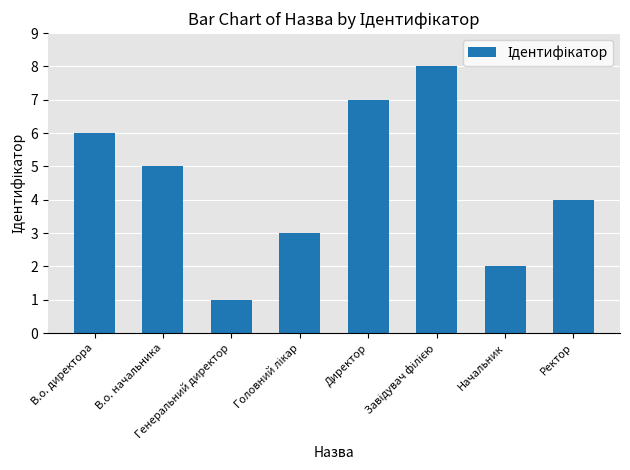

Between Ректор and В.о. директора, which is larger?

В.о. директора